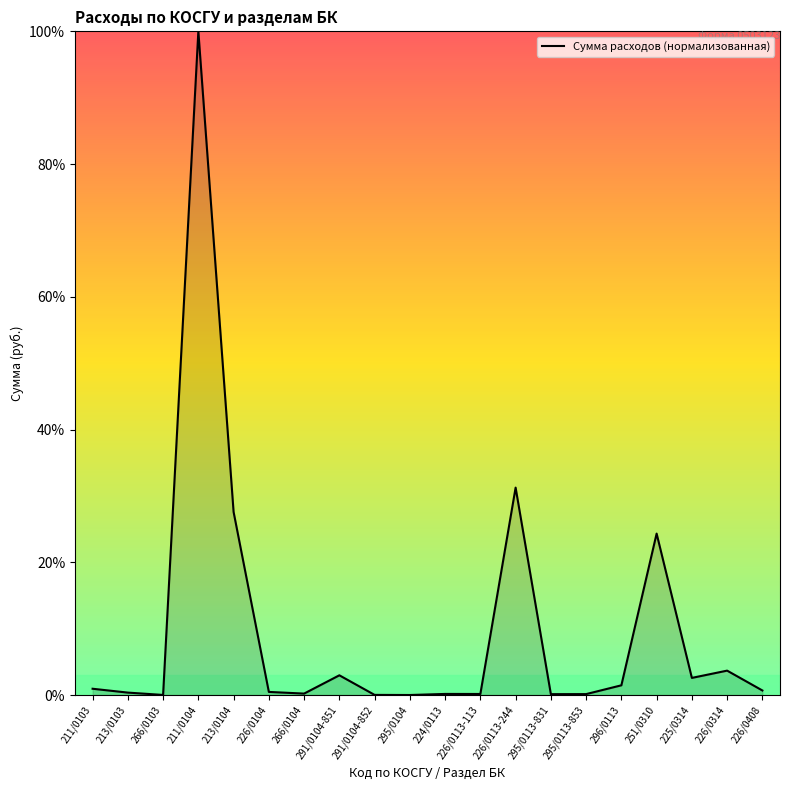

The chart shows a value of 0.0 at 266/0103. True or false?

True